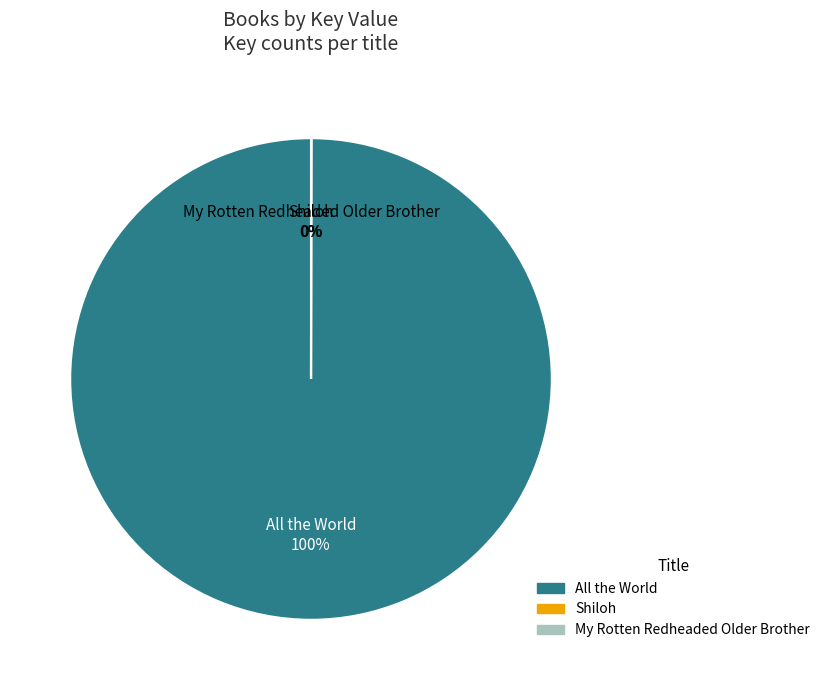

Is it true that All the World is 90% of the pie?

False